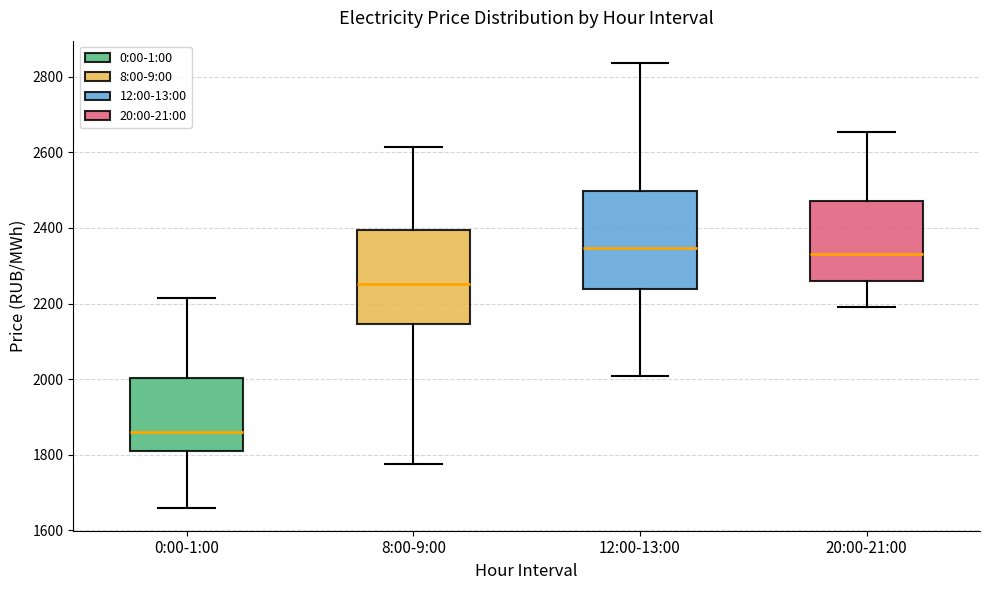

Reading left to right, read every box against the y-axis: the position of its median line, the range the box covers, and the ends of its whiskers. The values are not printed on the chart, so give them approximately, as read against the axis.

0:00-1:00: median 1860, box 1820 to 2000, whiskers 1660 to 2220
8:00-9:00: median 2260, box 2140 to 2400, whiskers 1780 to 2620
12:00-13:00: median 2340, box 2240 to 2500, whiskers 2000 to 2840
20:00-21:00: median 2320, box 2260 to 2480, whiskers 2180 to 2660